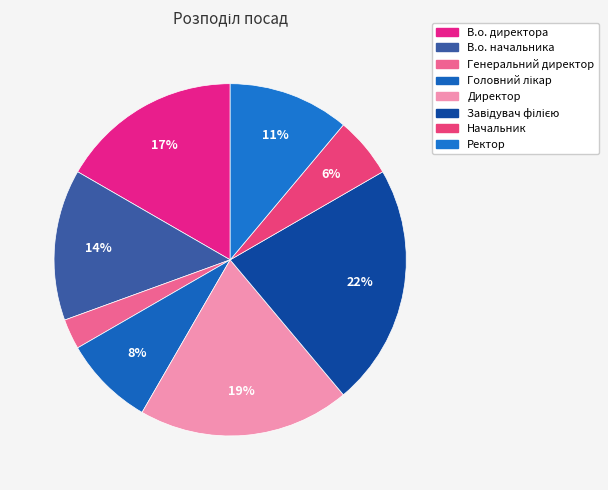

Is Начальник the majority of the pie?

No